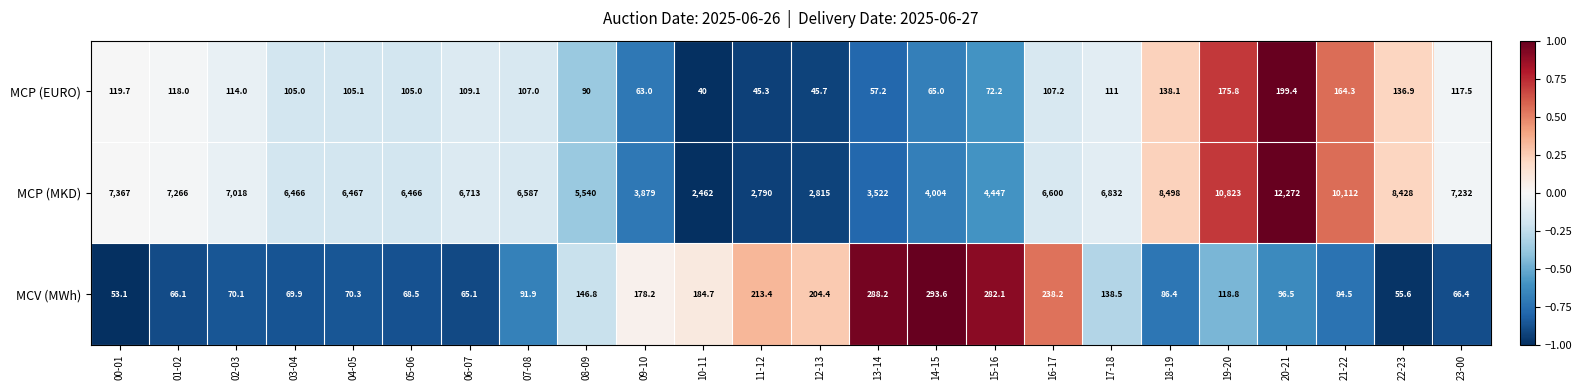

What is the smallest value displayed?

40.0